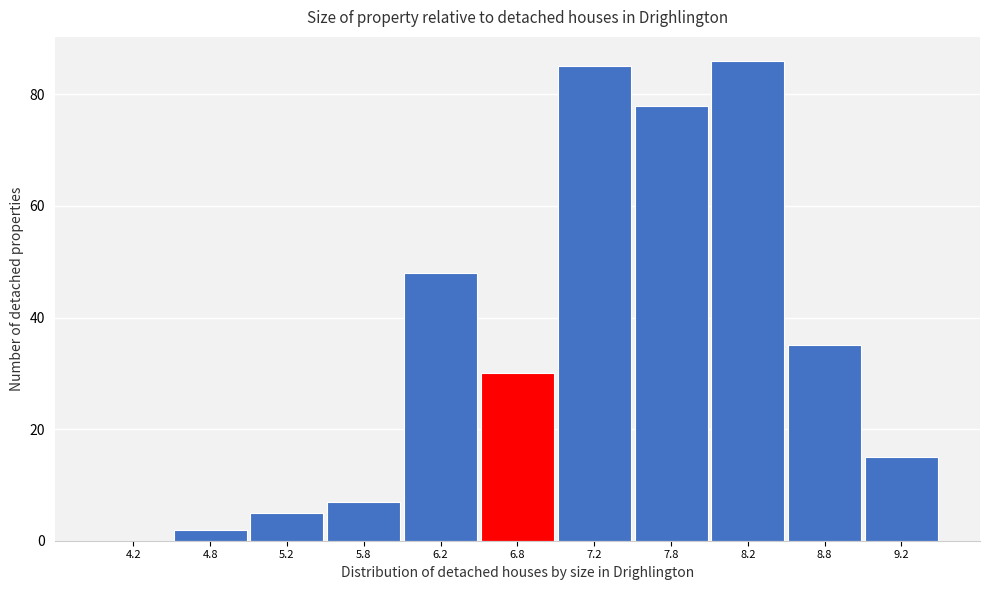

How tall is the bar that spans 4.5 to 5.0 on the x-axis? The values are not printed on the chart, so give them approximately, as read against the axis.

2